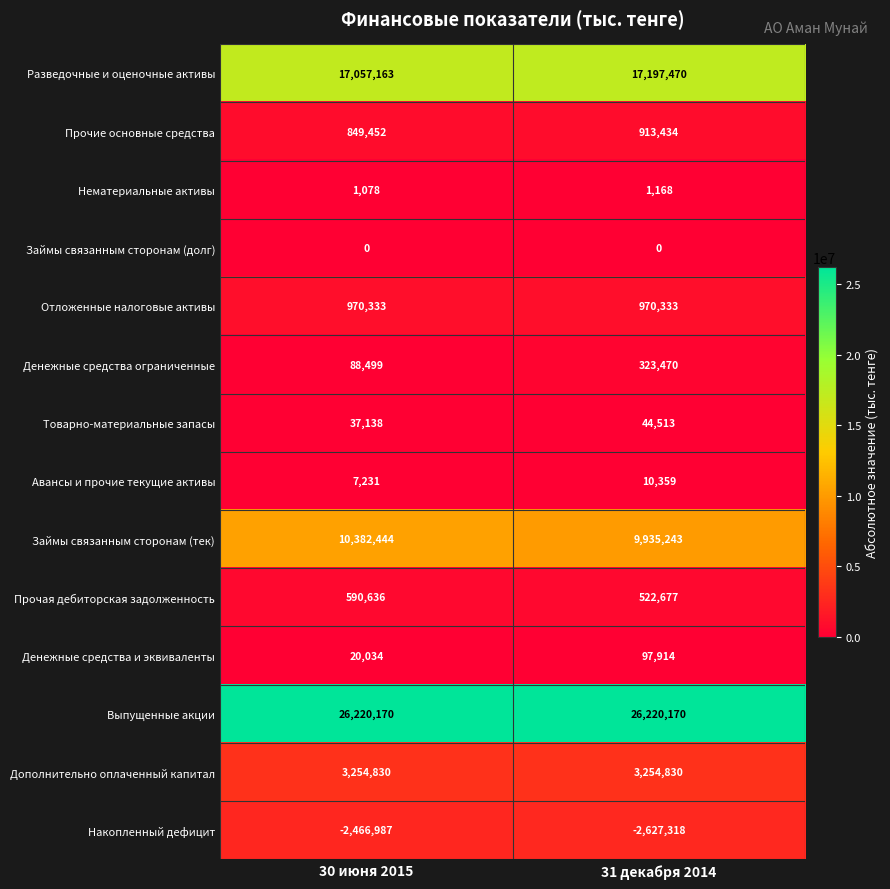

Which series has the widest spread of values?

Займы связанным сторонам (тек)